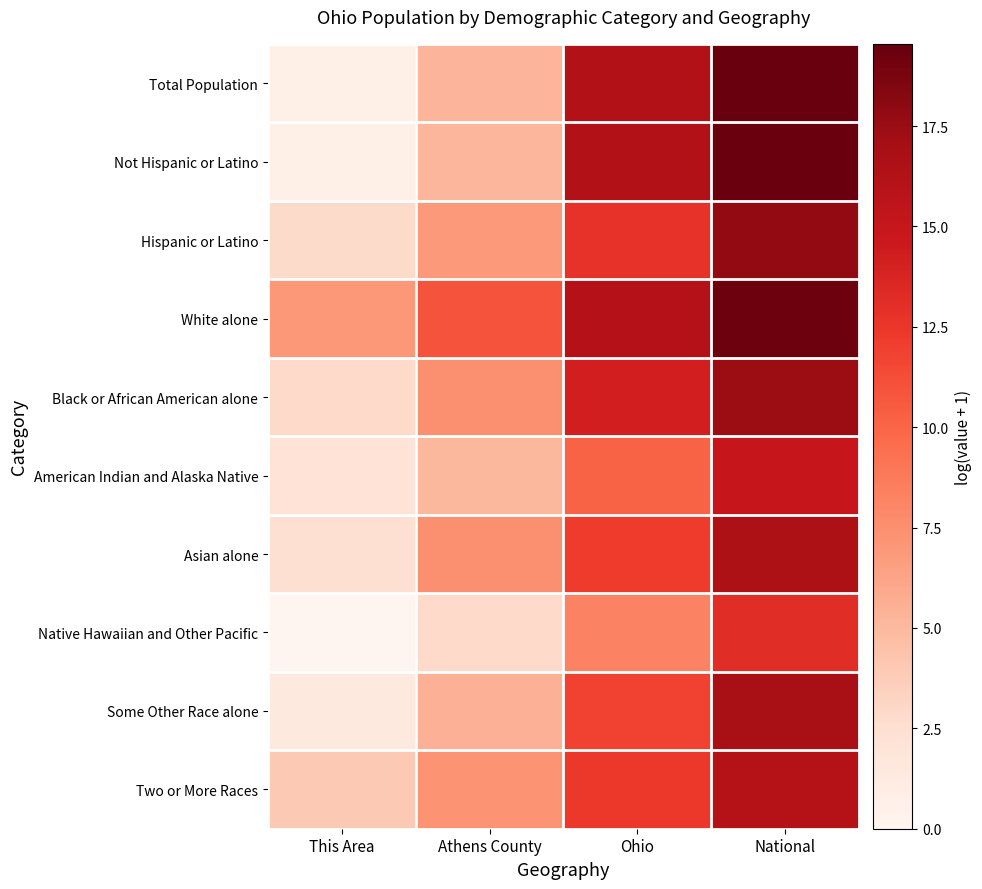

Count the number of data series in this chart.

10